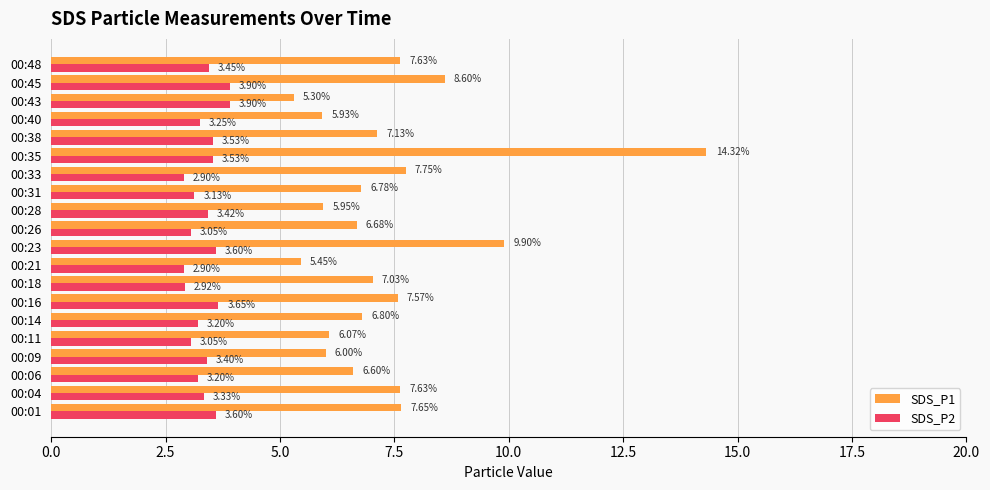

How many data points does each series have?

20